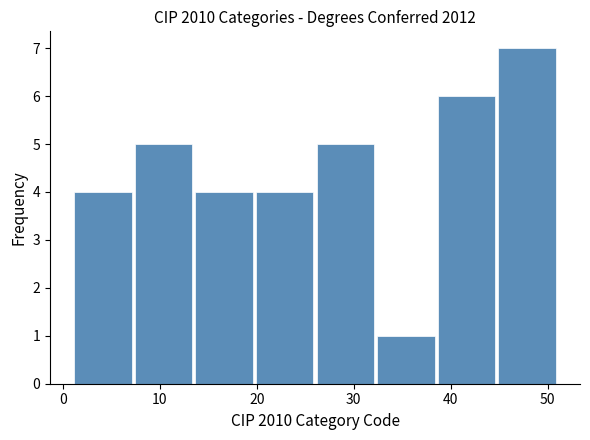

Reading left to right, transcribe this chart: for each bar, give the range it covers on the x-axis and its height. Neither the bar edges nor the heights are printed on the chart, so give them approximately, as read against the axes.

1 to 7: 4
7 to 14: 5
14 to 20: 4
20 to 26: 4
26 to 32: 5
32 to 39: 1
39 to 45: 6
45 to 51: 7